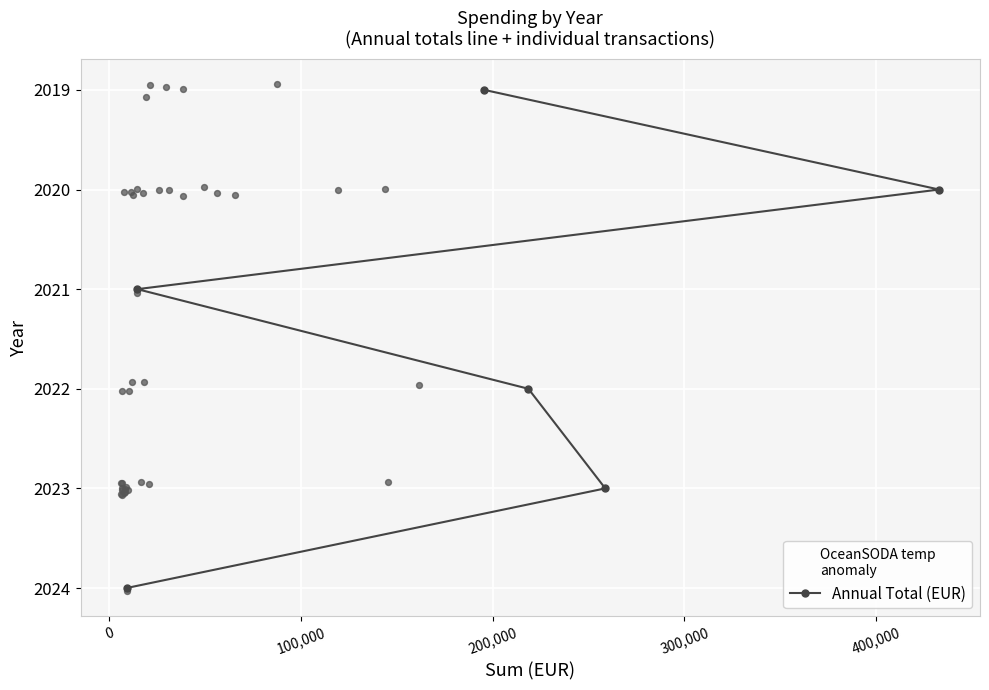

Which has a higher value, 200,000 or 300,000?

300,000